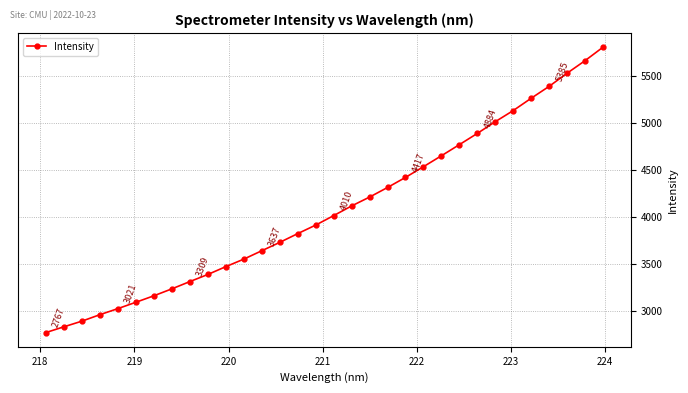

What is the sum of all values?

130380.4